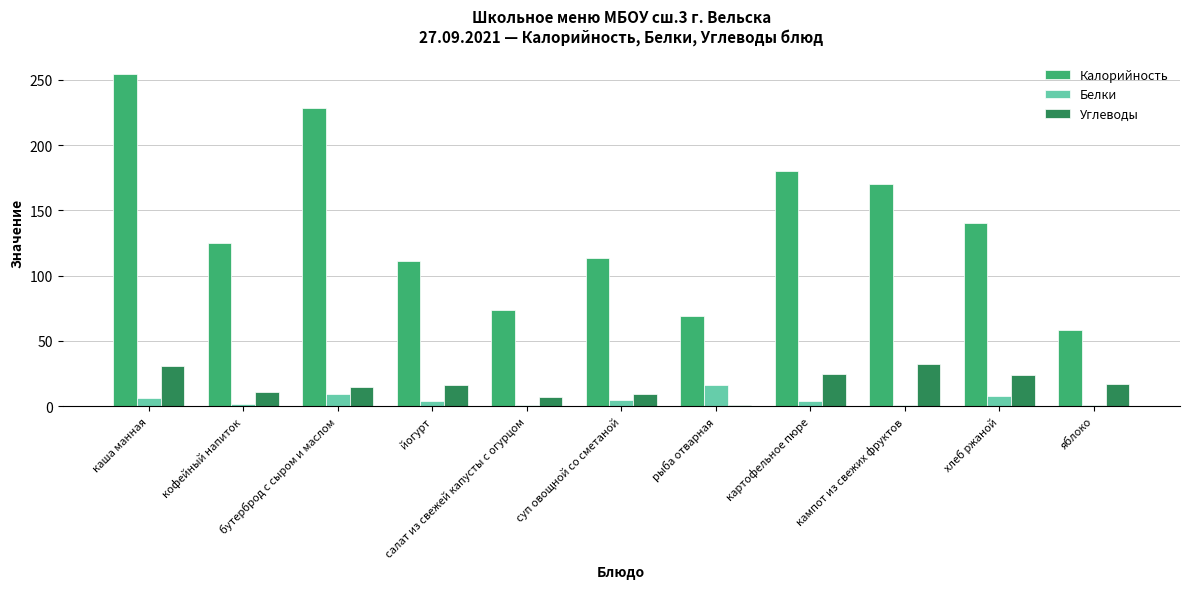

Which series has the largest range (max minus min)?

Калорийность